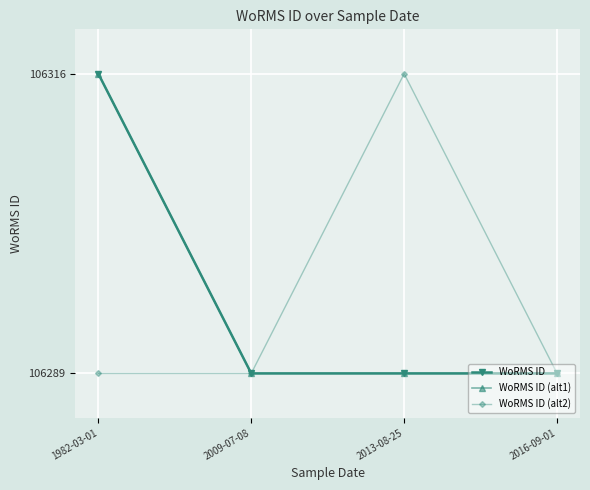

At how many categories does at least one series exceed 106299?

2